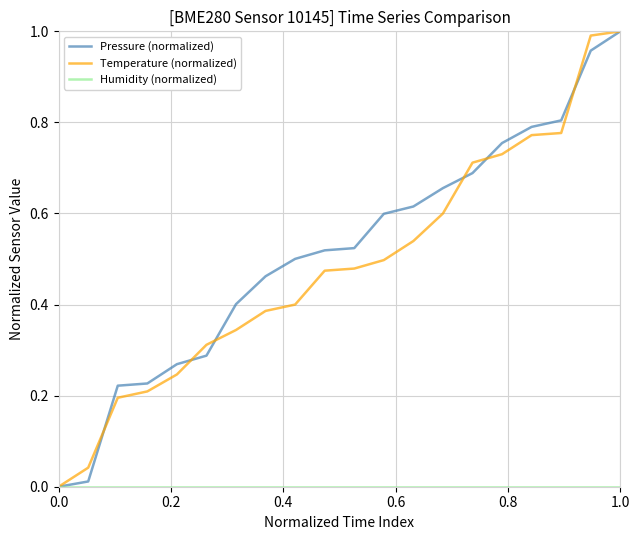

What is the label of the 3rd point from the left?

0.4